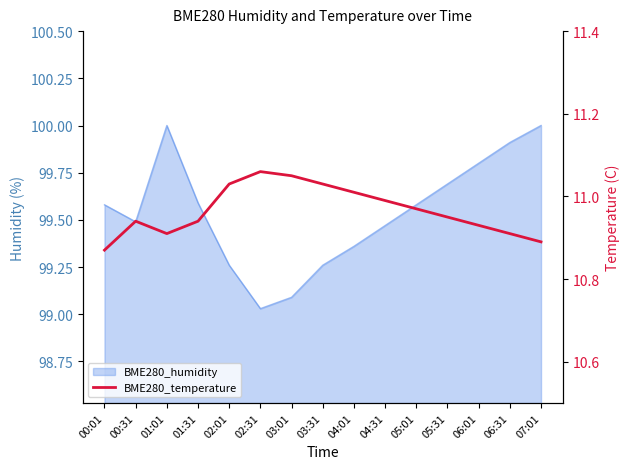

What is the smallest value displayed?

10.9